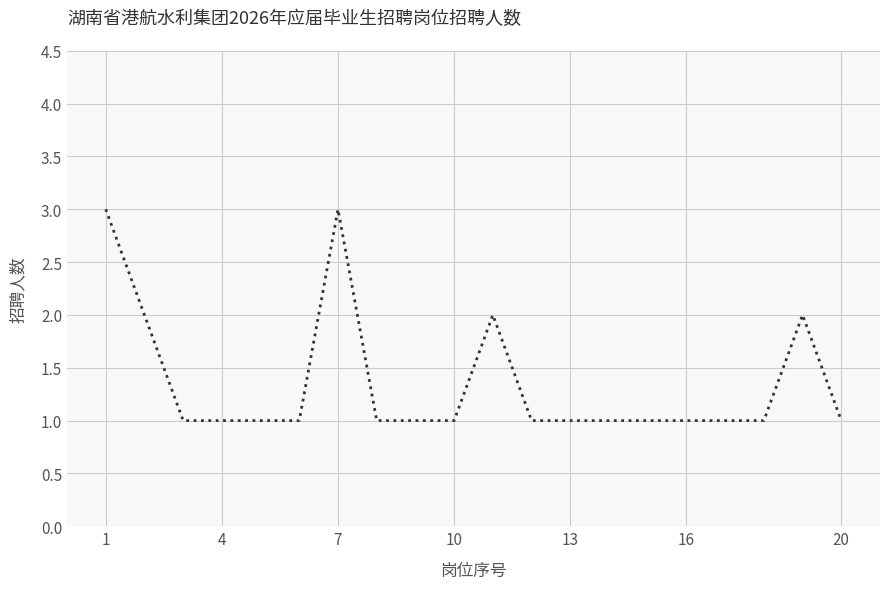

What is the greatest value displayed?

3